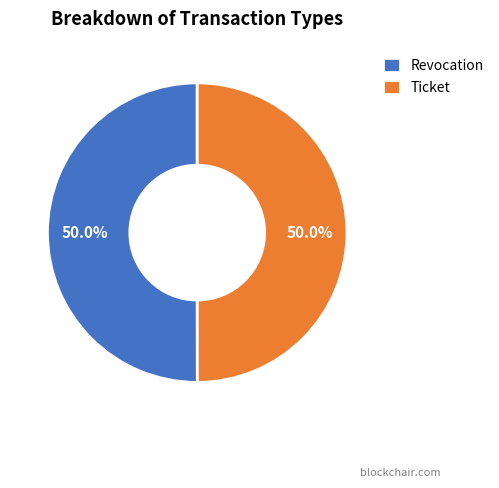

How many segments does this pie chart have?

2